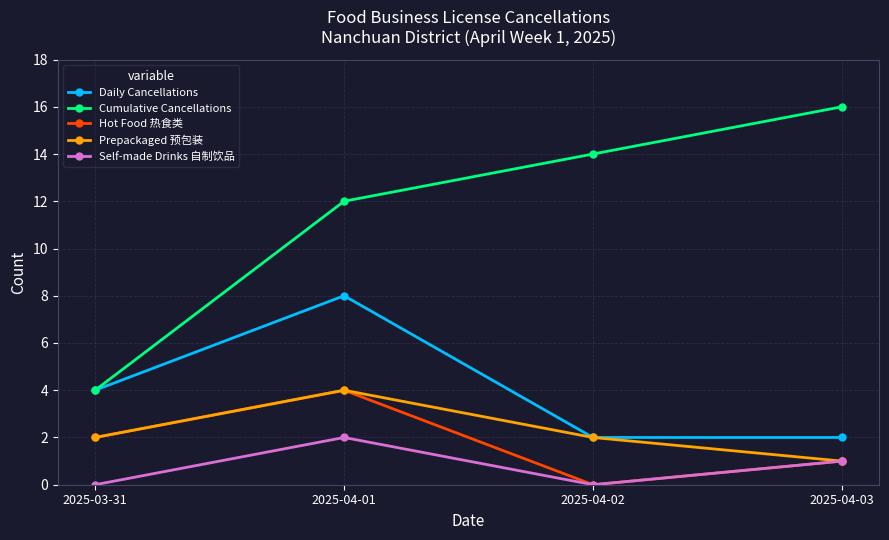

How many lines are shown in the chart?

5